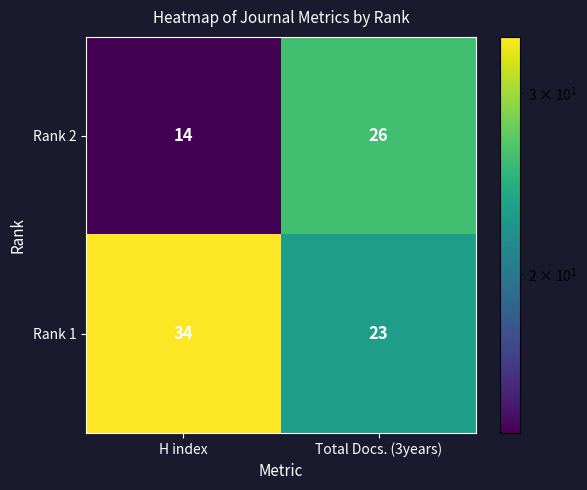

What is the greatest value displayed?

34